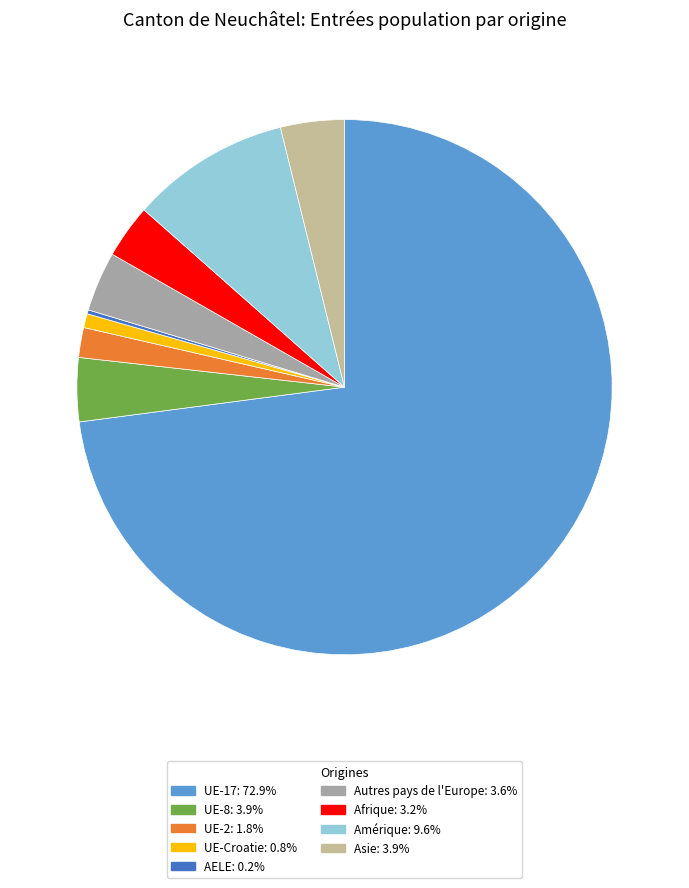

Is there a majority slice in this chart?

Yes